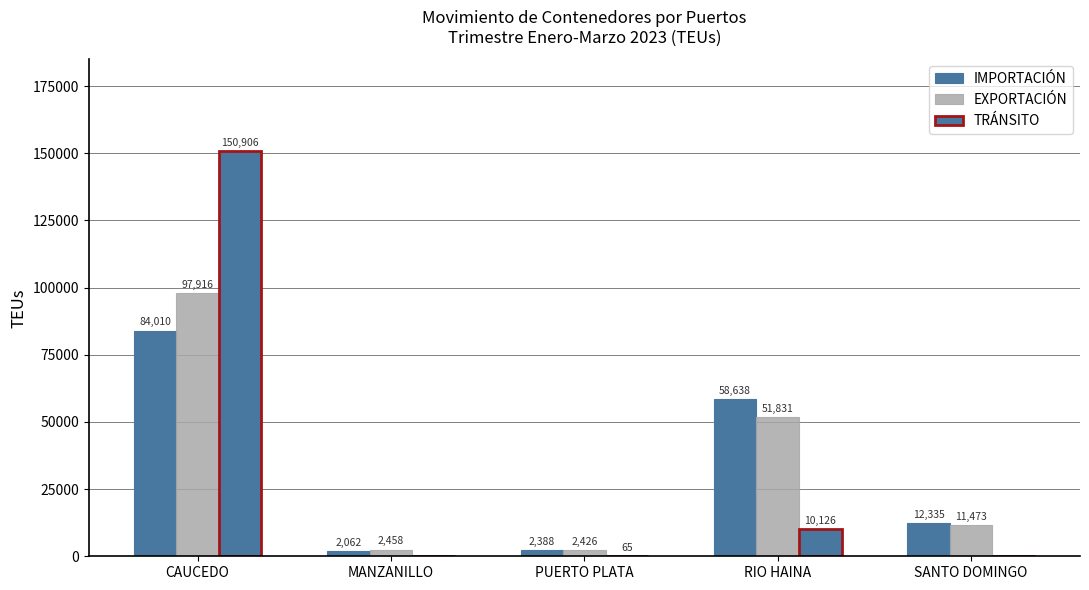

How many groups of bars are there?

5